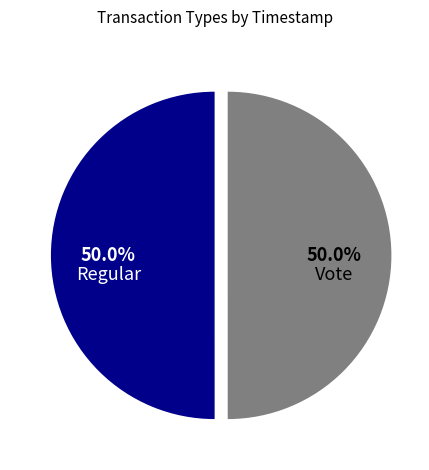

What percentage is the Vote slice, to the nearest percent?

50%